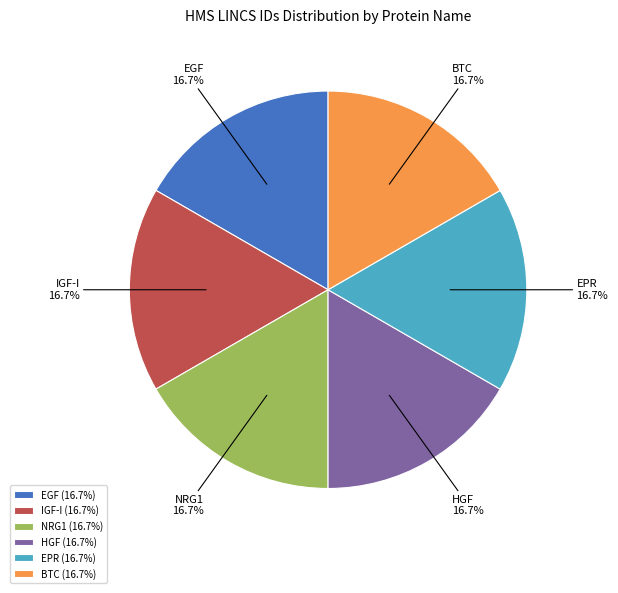

Does IGF-I represent more than half of the total?

No